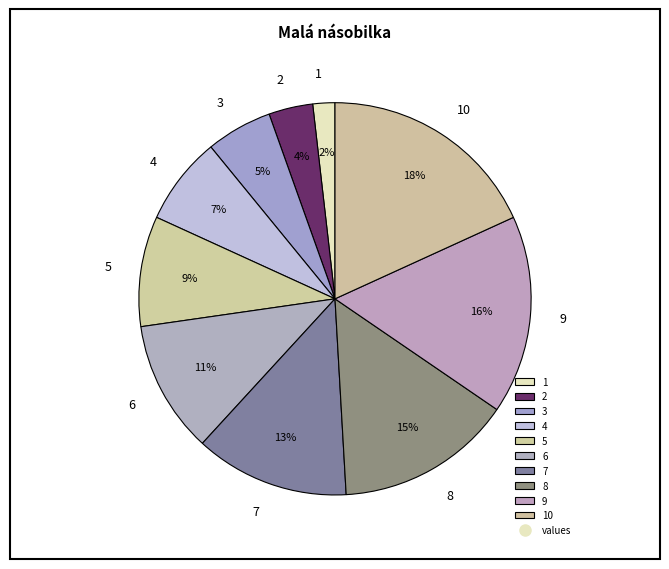

Which category has the biggest portion of the pie?

10